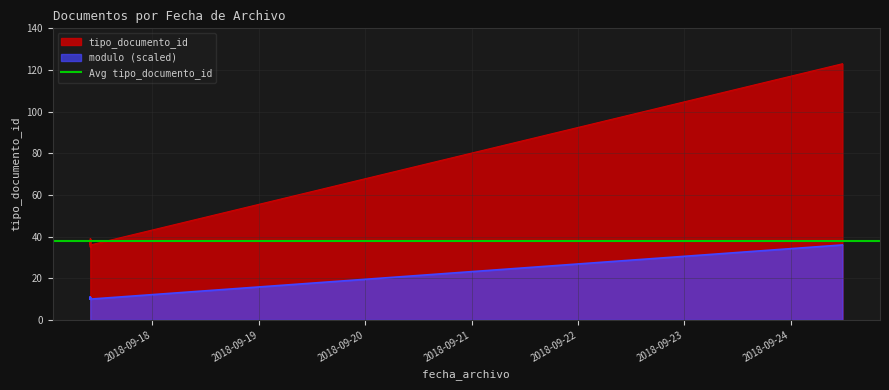

What is the difference between the maximum and second lowest values?

88